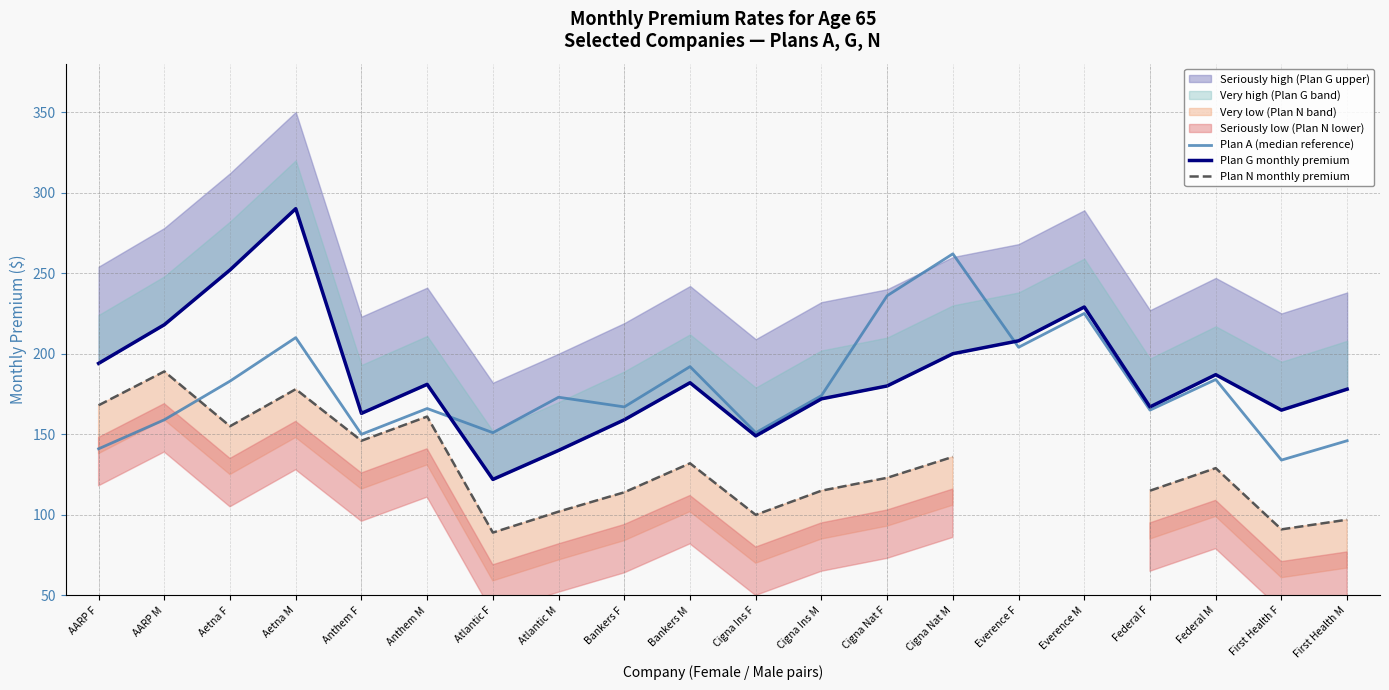

How many interior local peaks does the Plan G monthly premium series have?

5